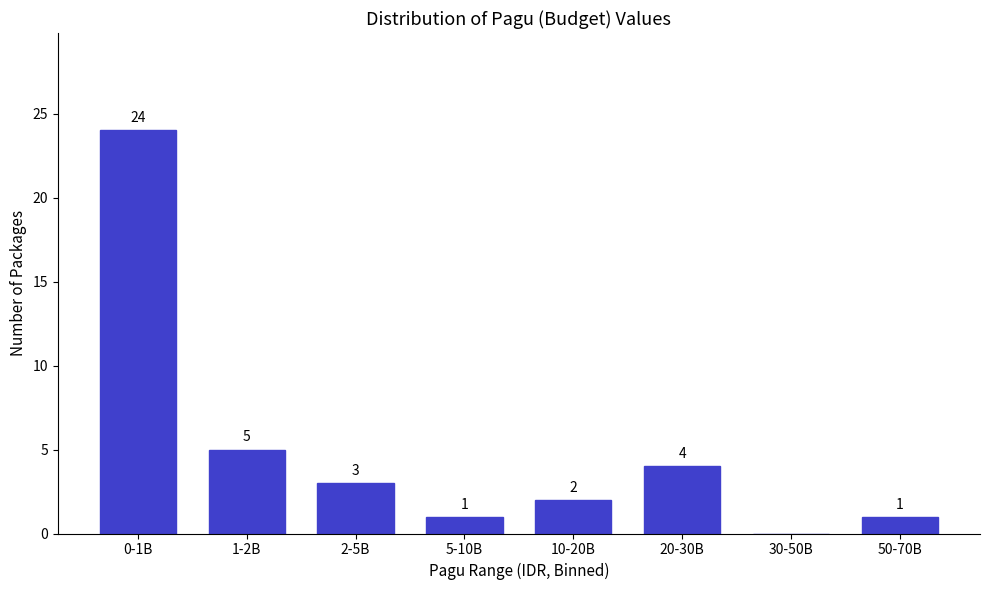

Reading left to right, transcribe all the data shown in this chart.

0-1B=24	1-2B=5	2-5B=3	5-10B=1	10-20B=2	20-30B=4	30-50B=0	50-70B=1